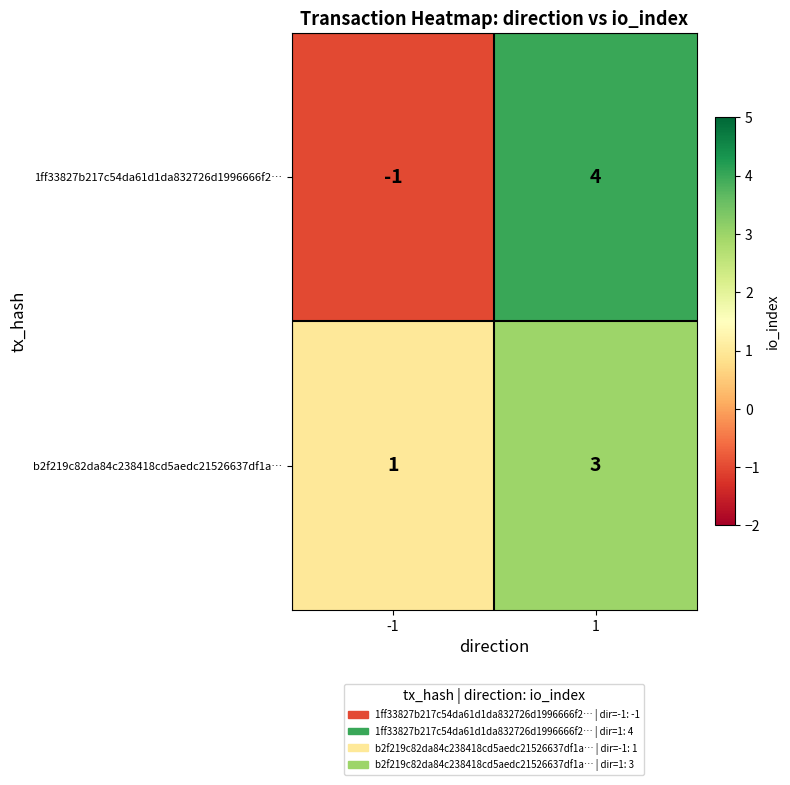

What is the sum of the b2f219c82da84c238418cd5aedc21526637df1a… values at -1 and 1?

4